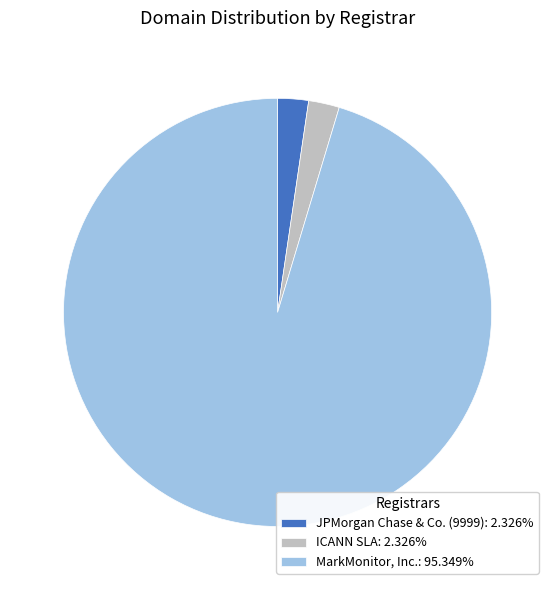

Approximately how many times larger is the value at MarkMonitor, Inc.: 95.349% compared to JPMorgan Chase & Co. (9999): 2.326%?

41.0